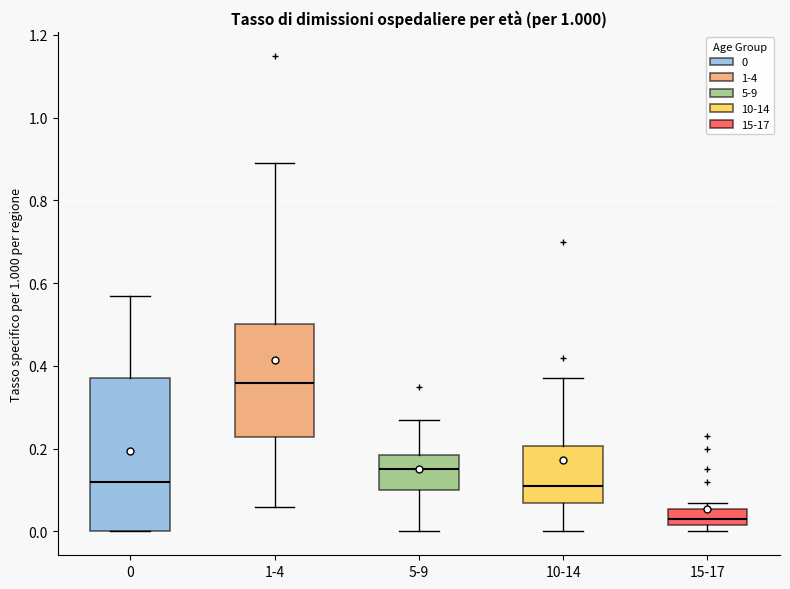

Which box is the tallest, from its lower edge to its upper edge?

0